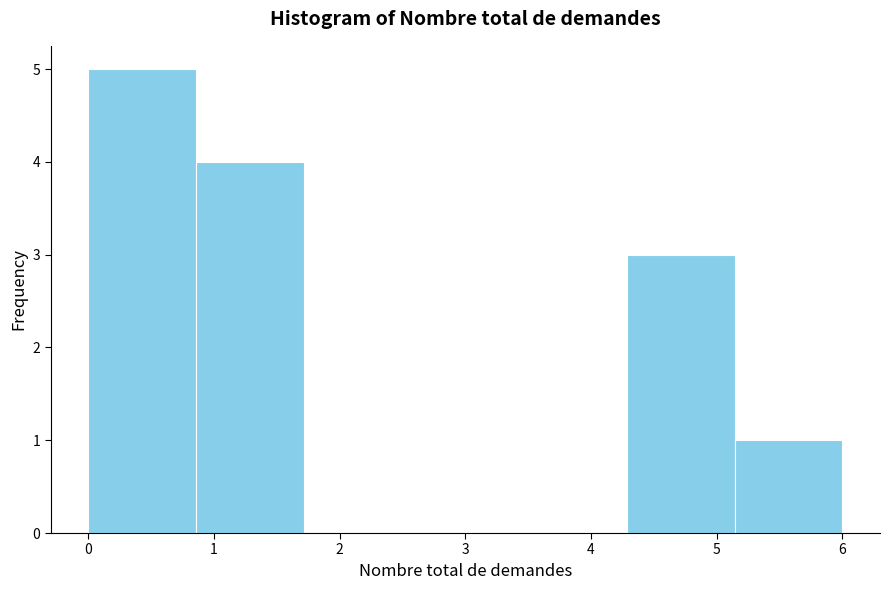

Reading left to right, transcribe this chart: for each bar, give the range it covers on the x-axis and its height. Neither the bar edges nor the heights are printed on the chart, so give them approximately, as read against the axes.

0.0 to 0.9: 5
0.9 to 1.7: 4
1.7 to 2.6: 0
2.6 to 3.4: 0
3.4 to 4.3: 0
4.3 to 5.1: 3
5.1 to 6.0: 1